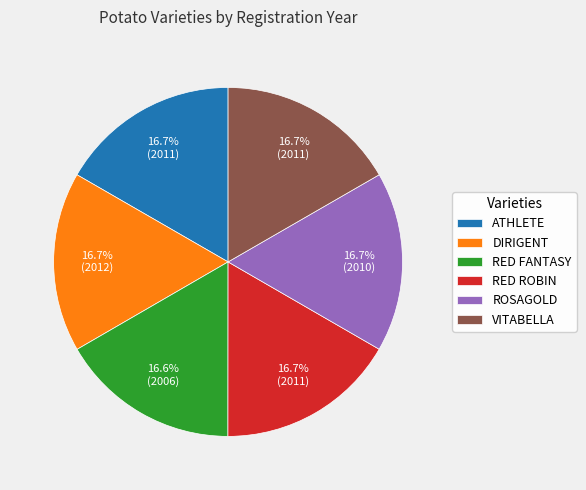

What portion of the pie excludes ROSAGOLD?

83.3%